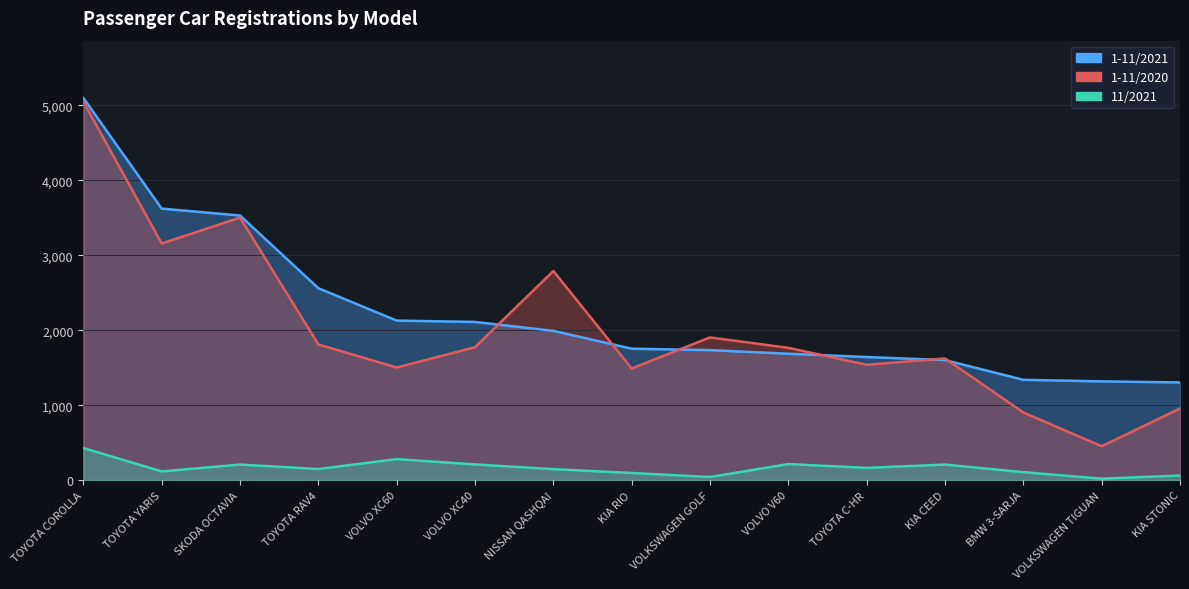

Where does the 11/2021 series first go above 148?

TOYOTA COROLLA